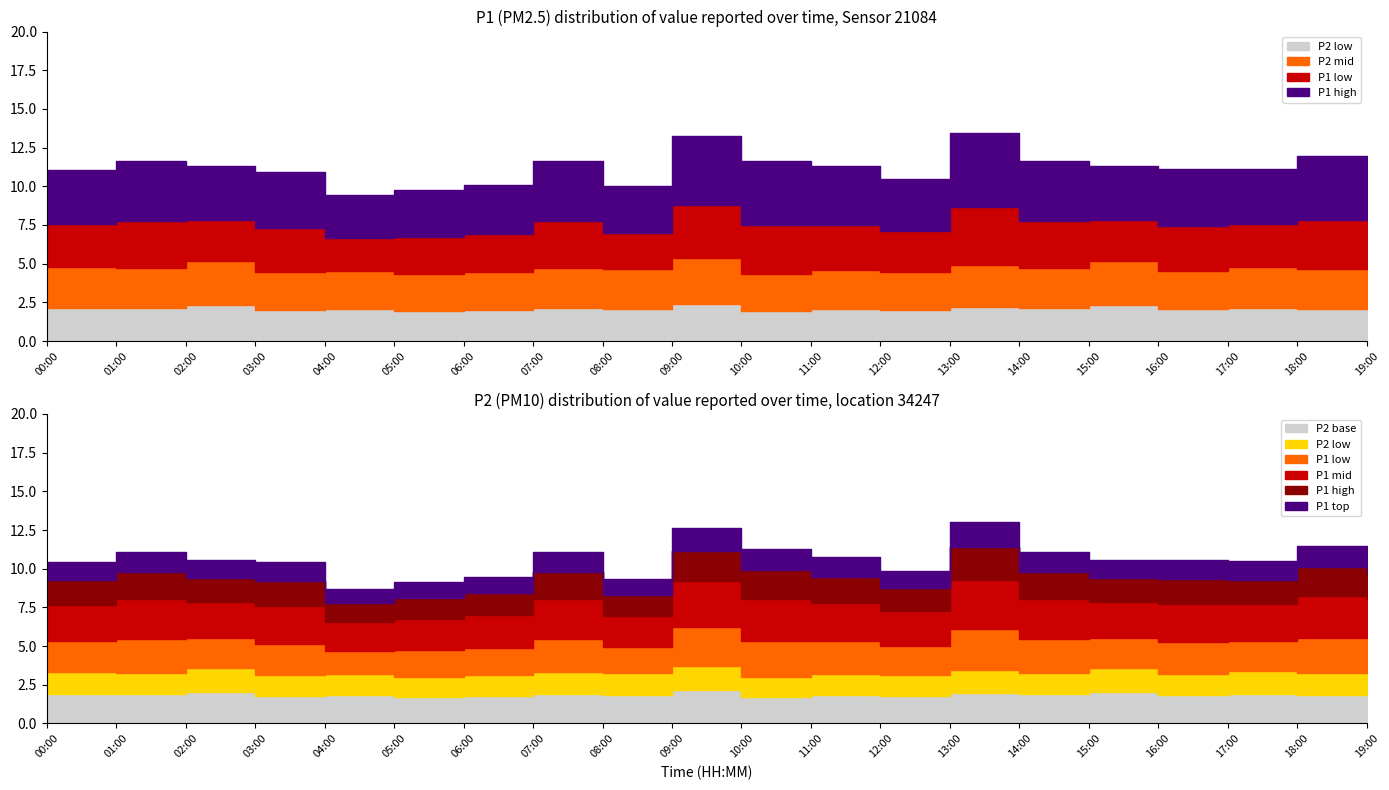

The P2 series shows 4.7 at 14:00. True or false?

True